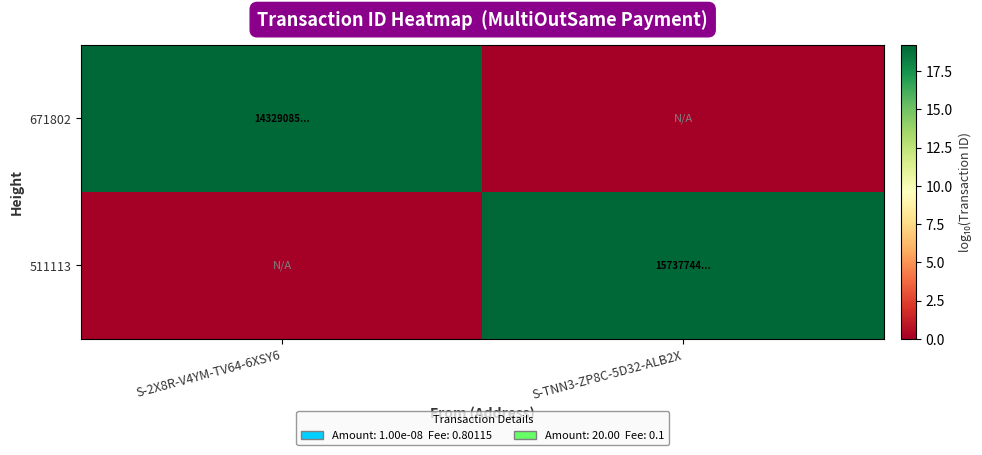

Reading left to right, transcribe all the data shown in this chart.

671802: S-2X8R-V4YM-TV64-6XSY6=19.2	S-TNN3-ZP8C-5D32-ALB2X=0.0
511113: S-2X8R-V4YM-TV64-6XSY6=0.0	S-TNN3-ZP8C-5D32-ALB2X=19.2